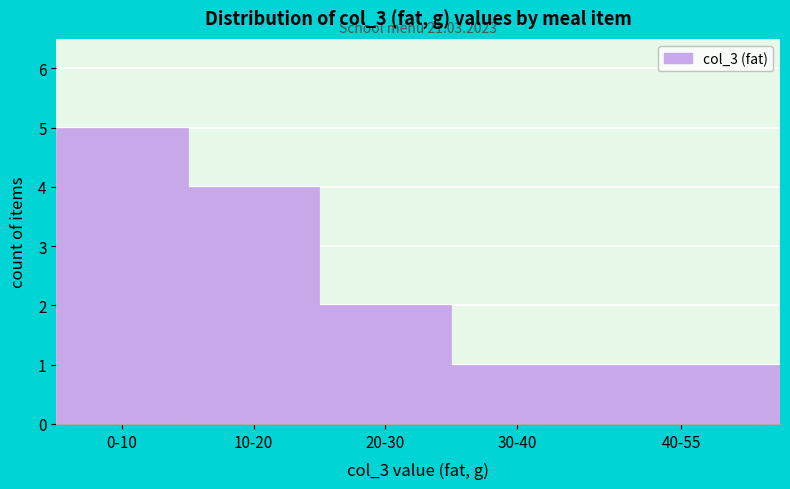

Reading right to left, transcribe all the data shown in this chart.

1	1	2	4	5